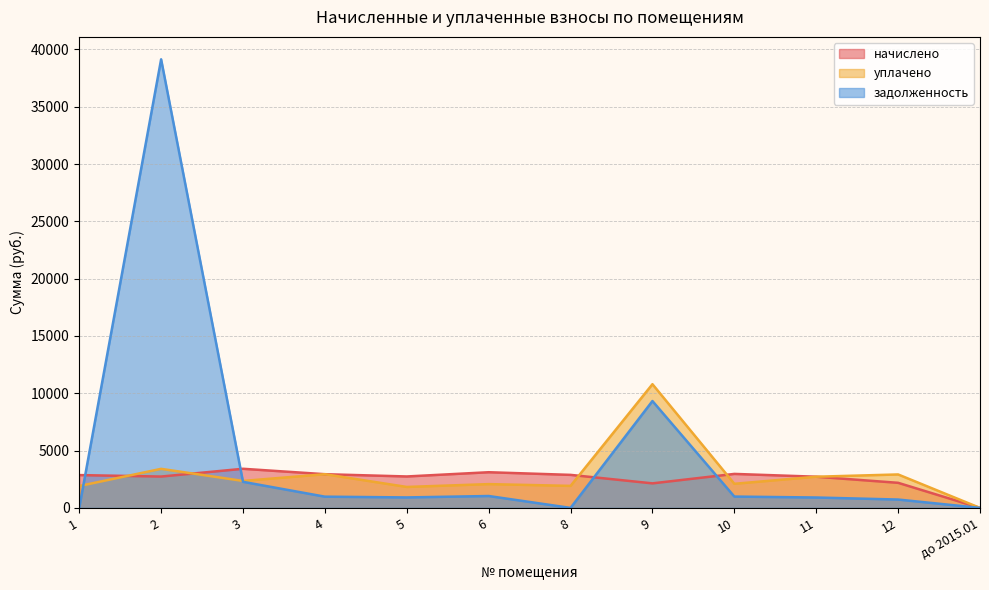

What is the difference between the maximum and minimum values in the задолженность series?

39136.6